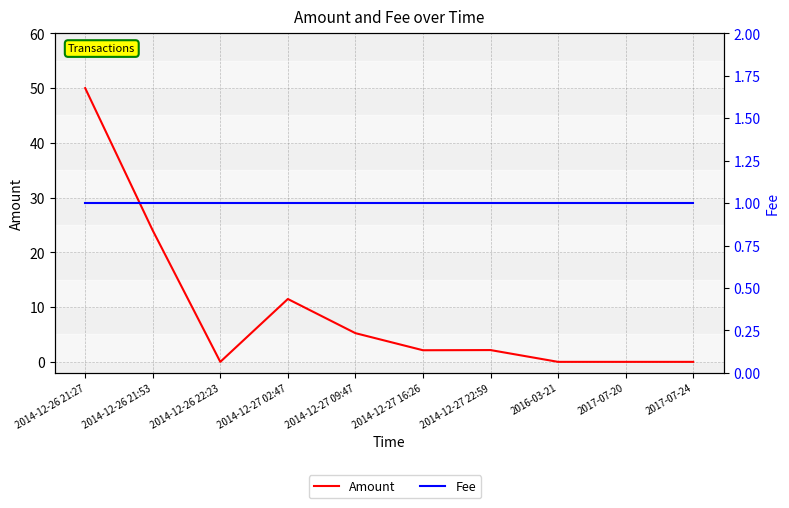

Which series changed the most between 2014-12-27 22:59 and 2016-03-21?

Amount